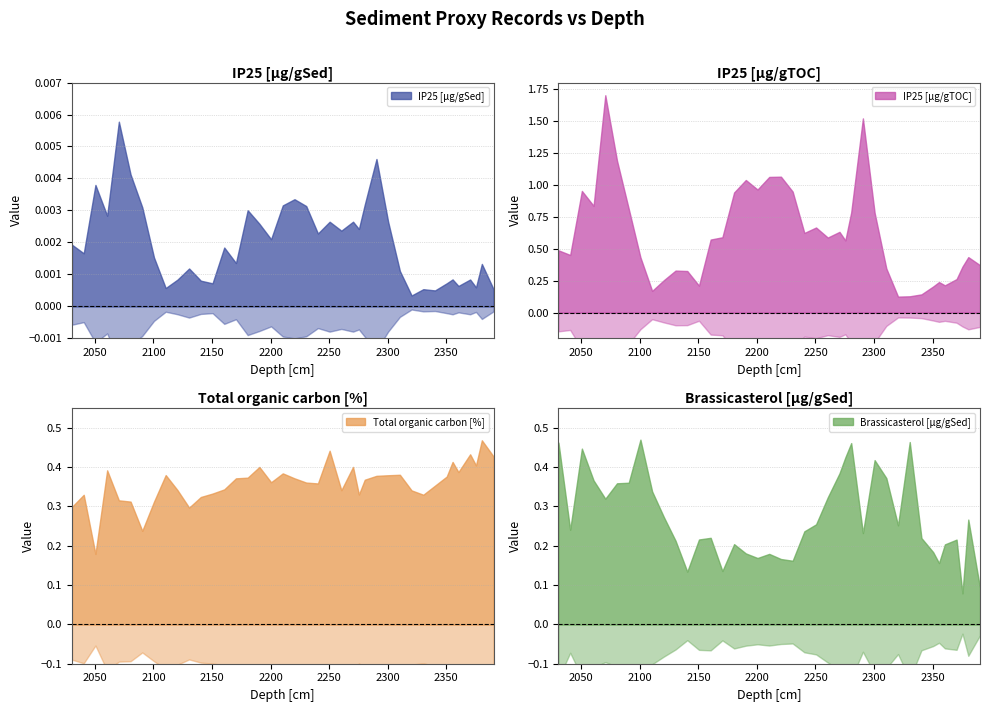

What is the label of the 33rd point from the right?

2100.5